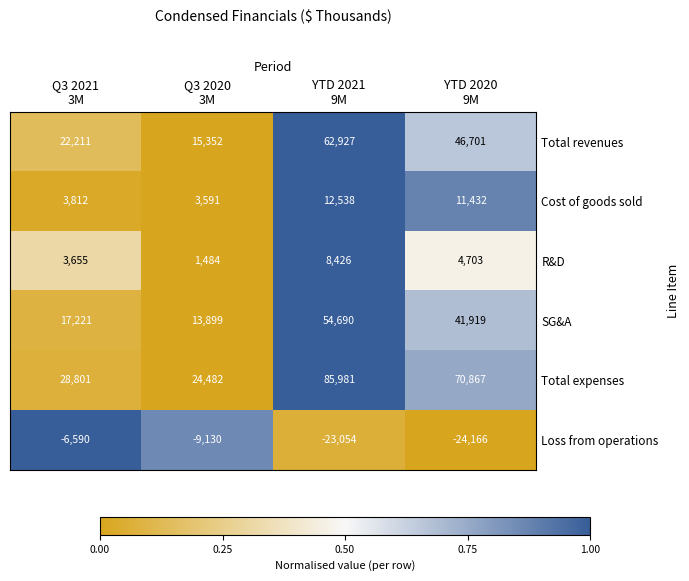

Which series has the largest total across all categories?

Total expenses